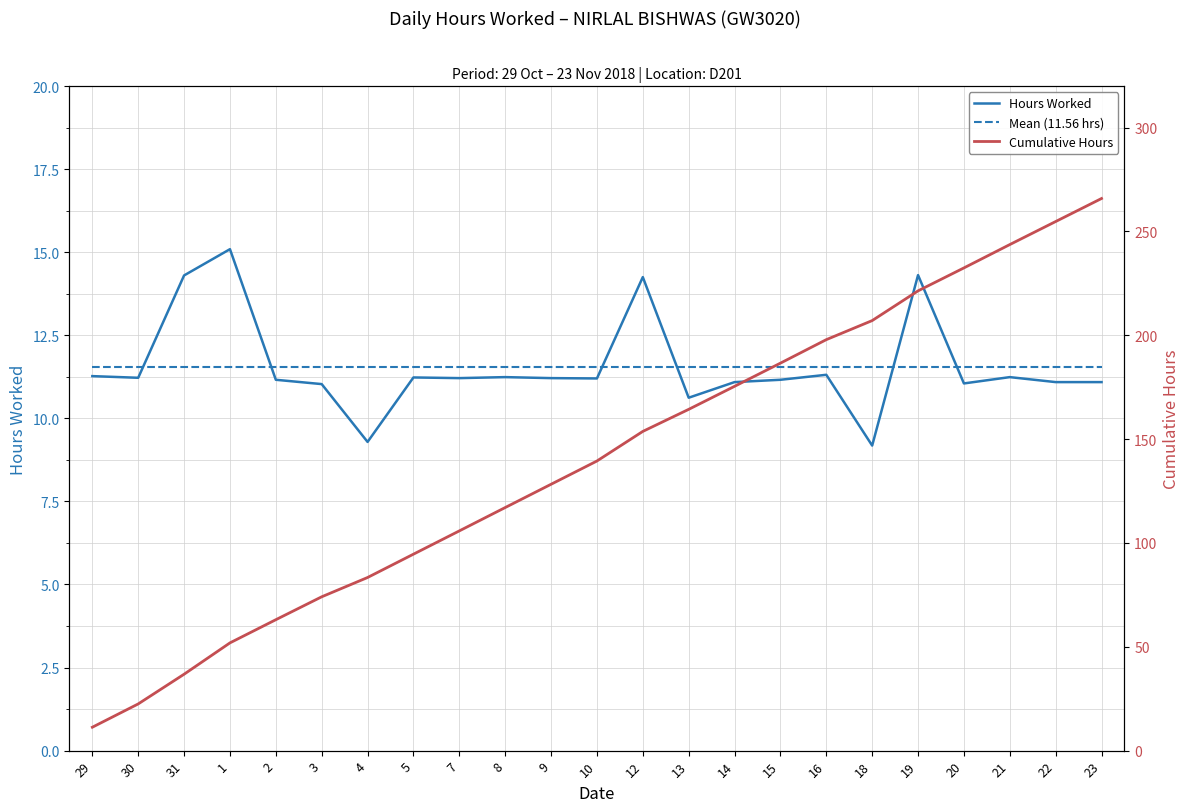

Is this an area chart (filled region under the line)?

No